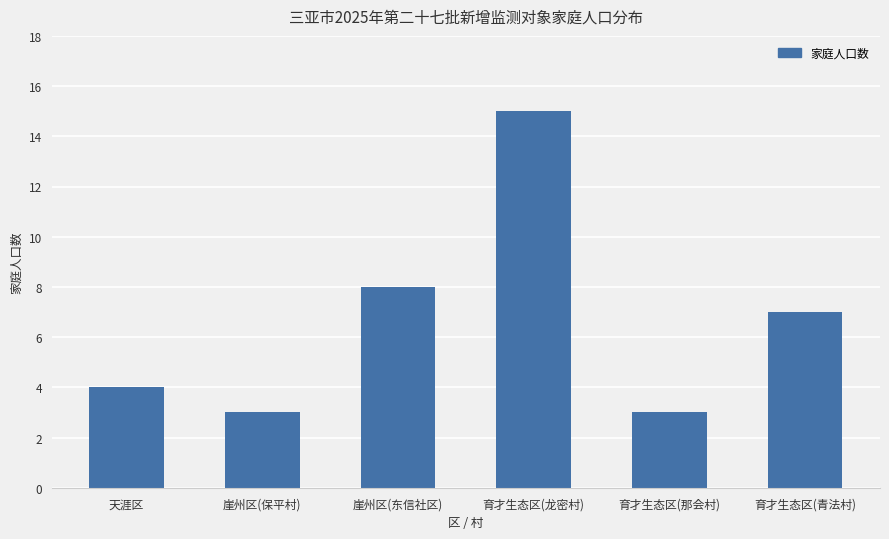

Are the bars horizontal?

No